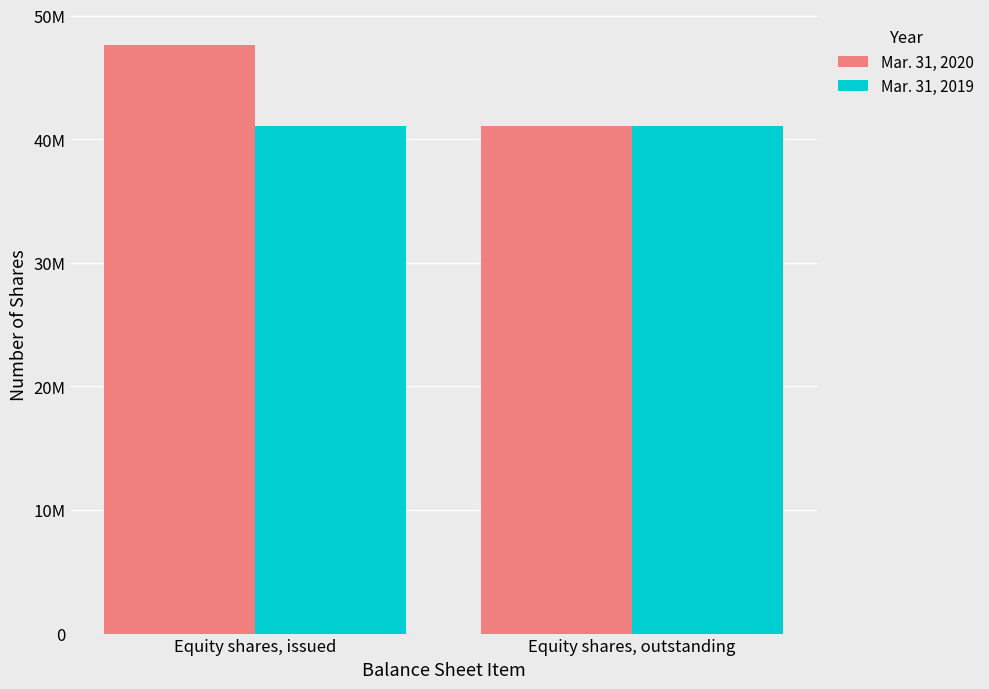

Which series has the widest spread of values?

Mar. 31, 2020